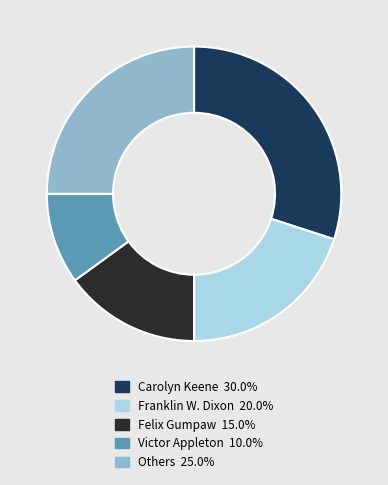

Is there any slice that represents more than half of the pie?

No